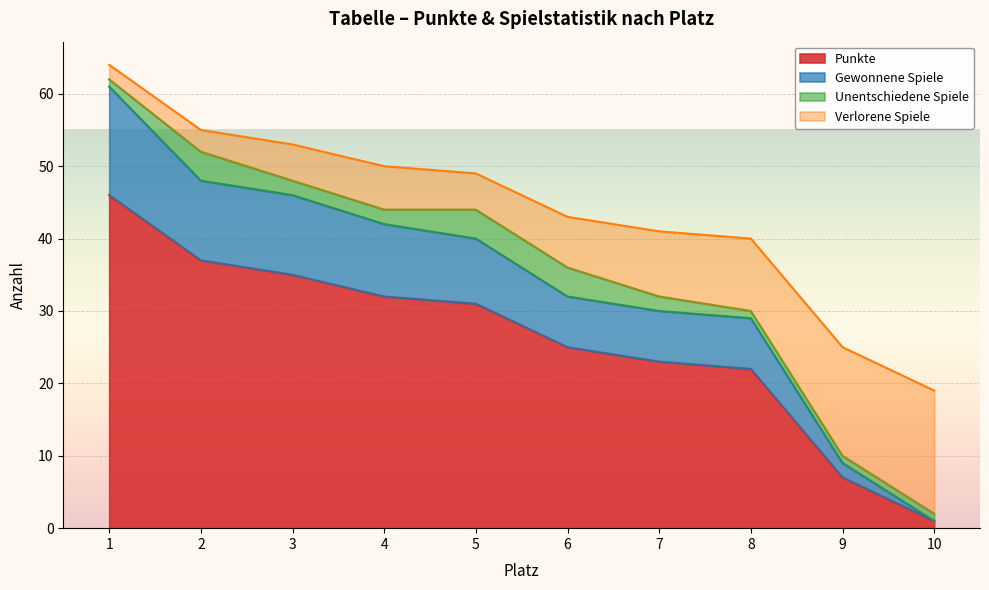

The Punkte series shows 15 at 6. True or false?

False